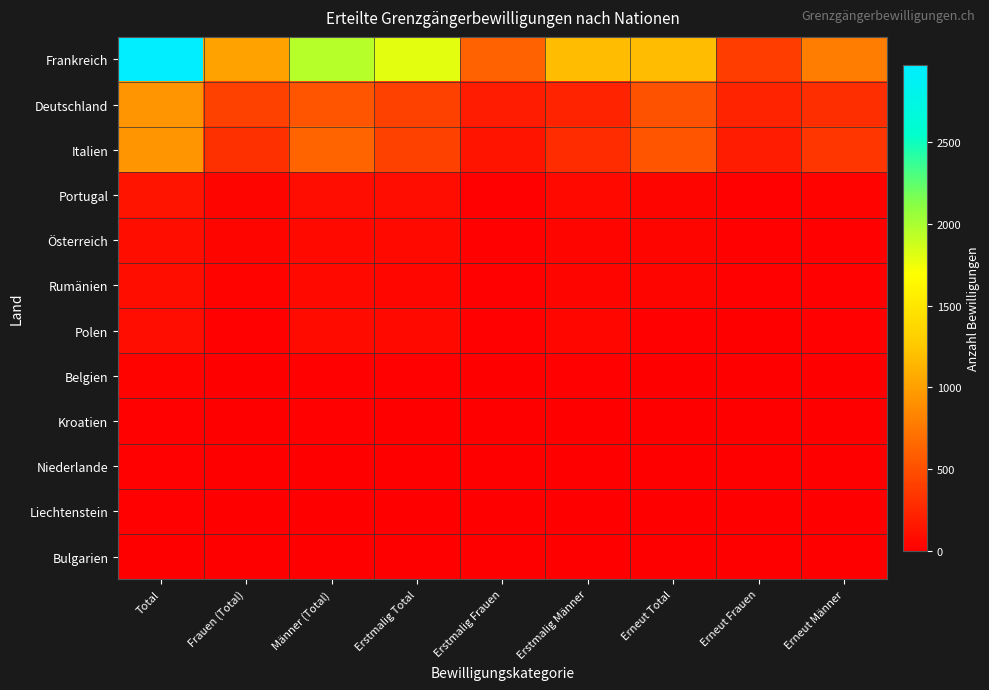

What is the difference between the highest and lowest values at Total?

2962